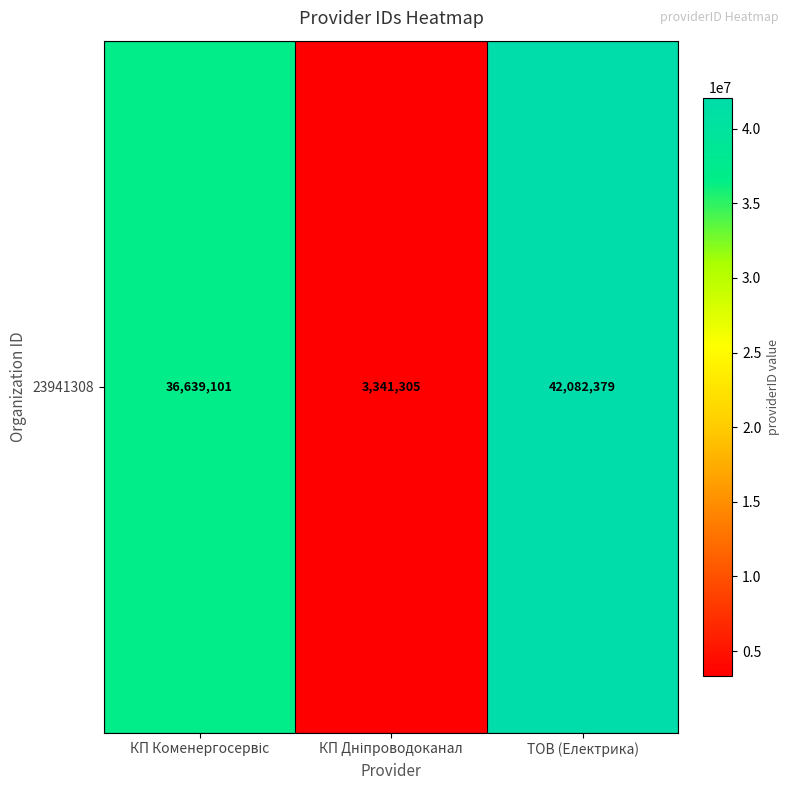

List the labels in order of value, smallest first.

КП Дніпроводоканал, КП Коменергосервіс, ТОВ (Електрика)